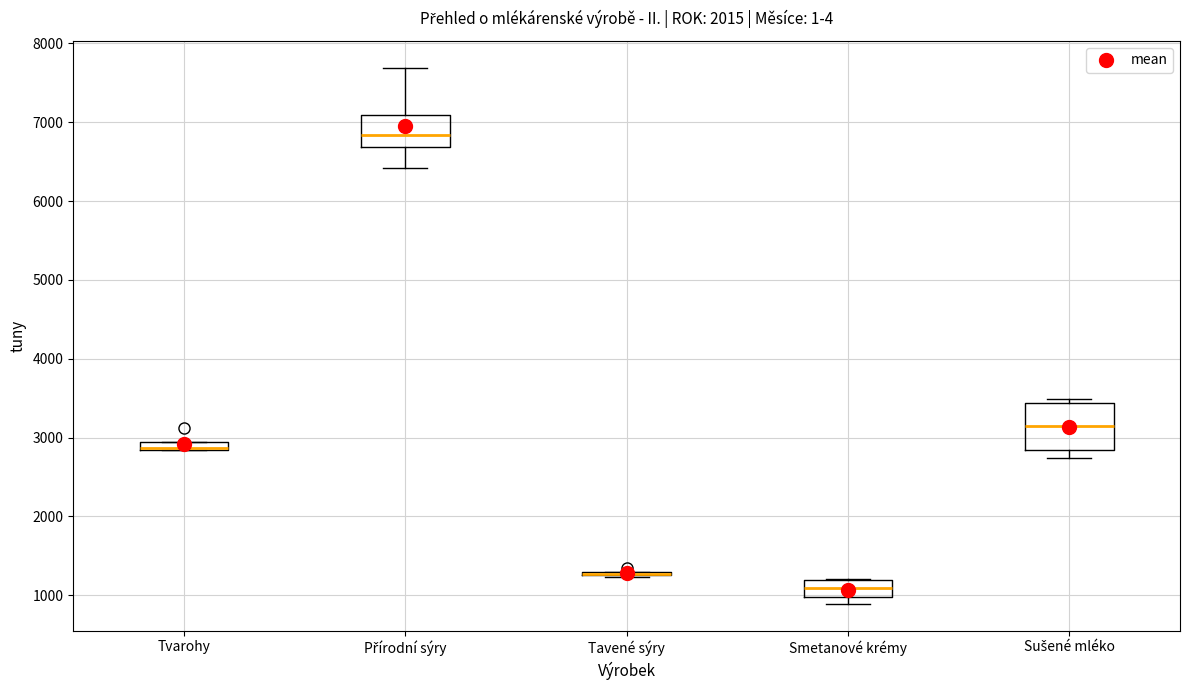

Where is the lower edge of the box for Přírodní sýry on the y-axis? The values are not printed on the chart, so give them approximately, as read against the axis.

6700